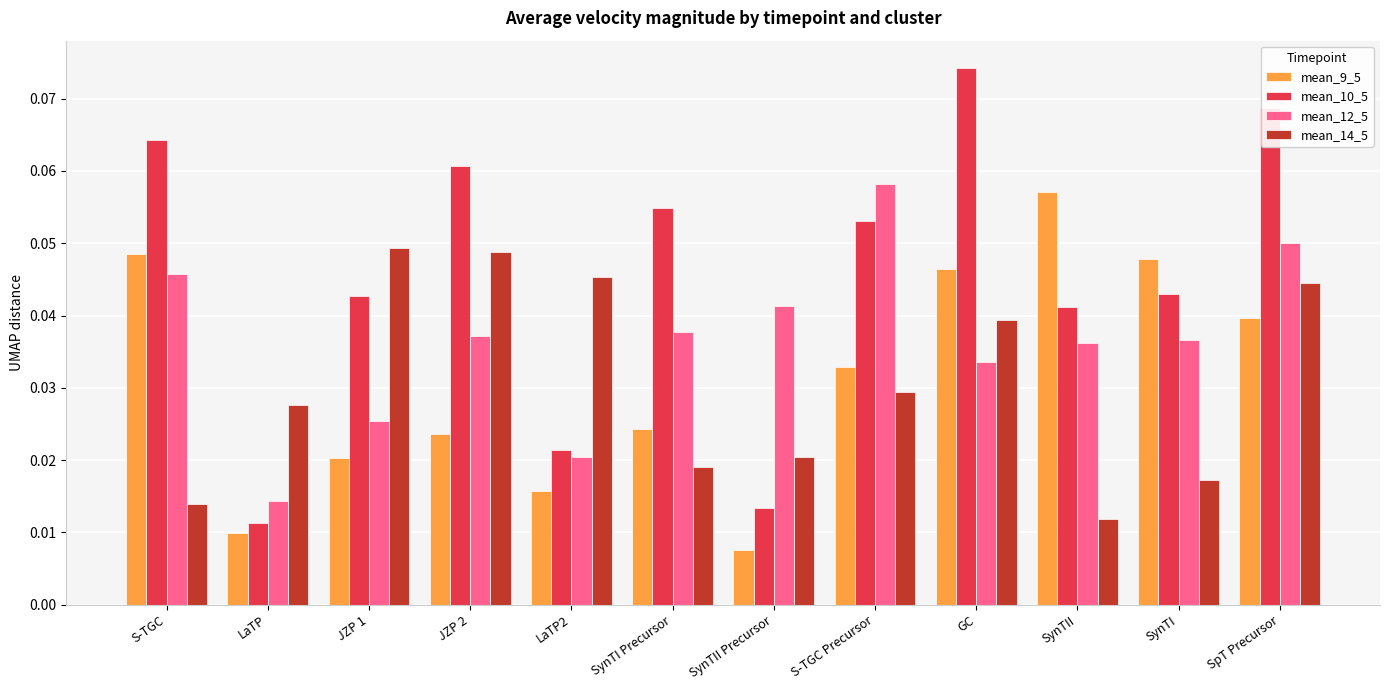

At which category is the sum across all series the highest?

SpT Precursor